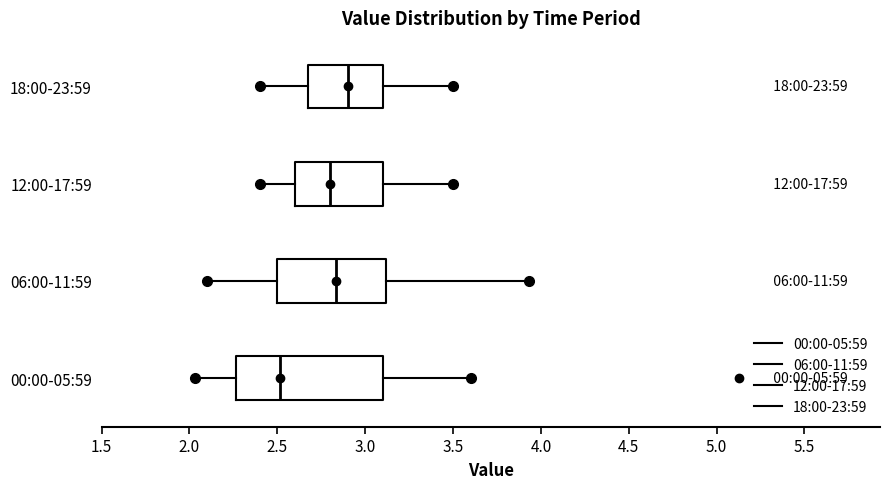

Reading bottom to top, transcribe this box plot: for each box, give where its median line is, the range the box spans, and where its two whiskers end, as read against the x-axis. The values are not printed on the chart, so give them approximately, as read against the axis.

00:00-05:59: median 2.50, box 2.25 to 3.10, whiskers 2.05 to 3.60
06:00-11:59: median 2.85, box 2.50 to 3.10, whiskers 2.10 to 3.95
12:00-17:59: median 2.80, box 2.60 to 3.10, whiskers 2.40 to 3.50
18:00-23:59: median 2.90, box 2.70 to 3.10, whiskers 2.40 to 3.50